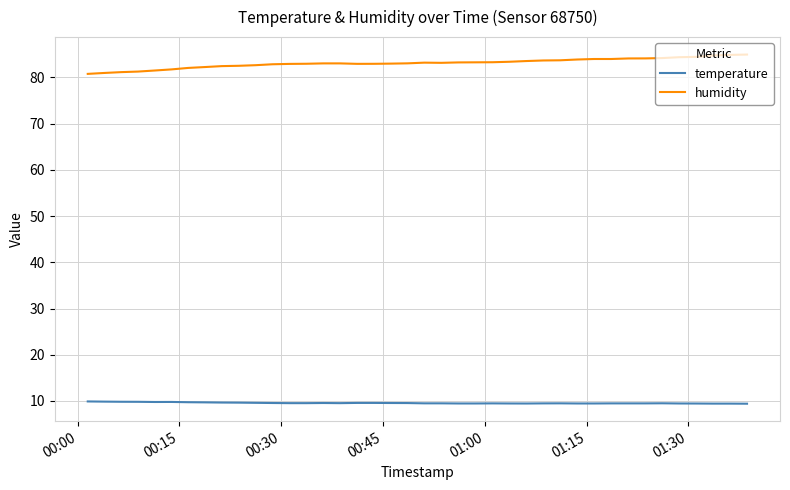

What is the minimum value shown in the chart?

9.4